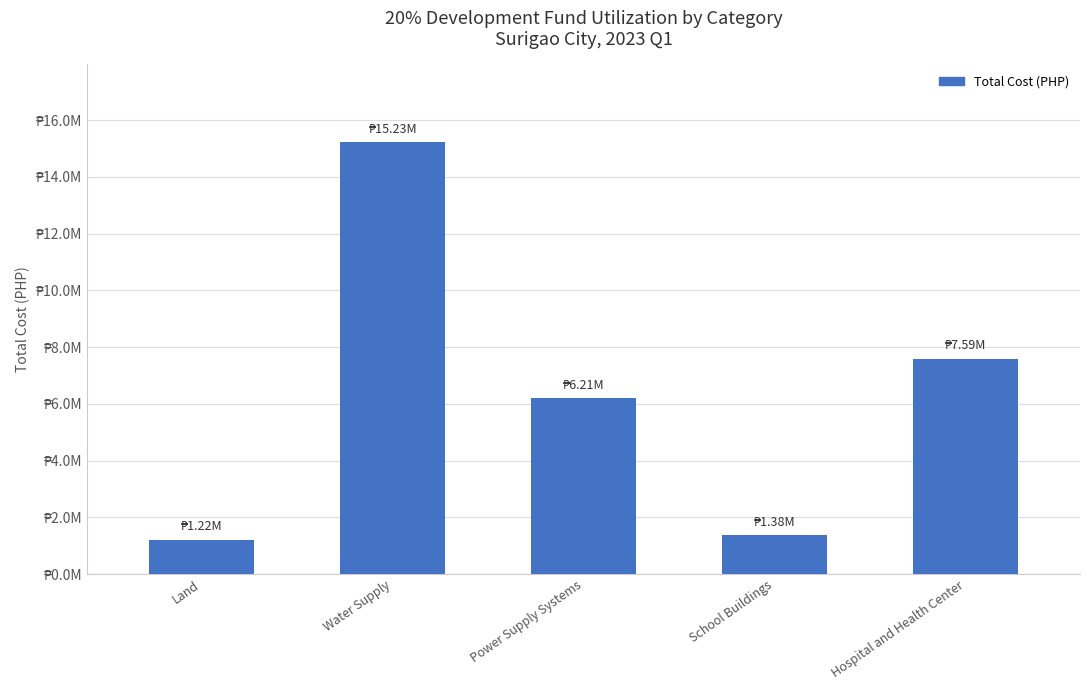

Does the chart contain any negative values?

No